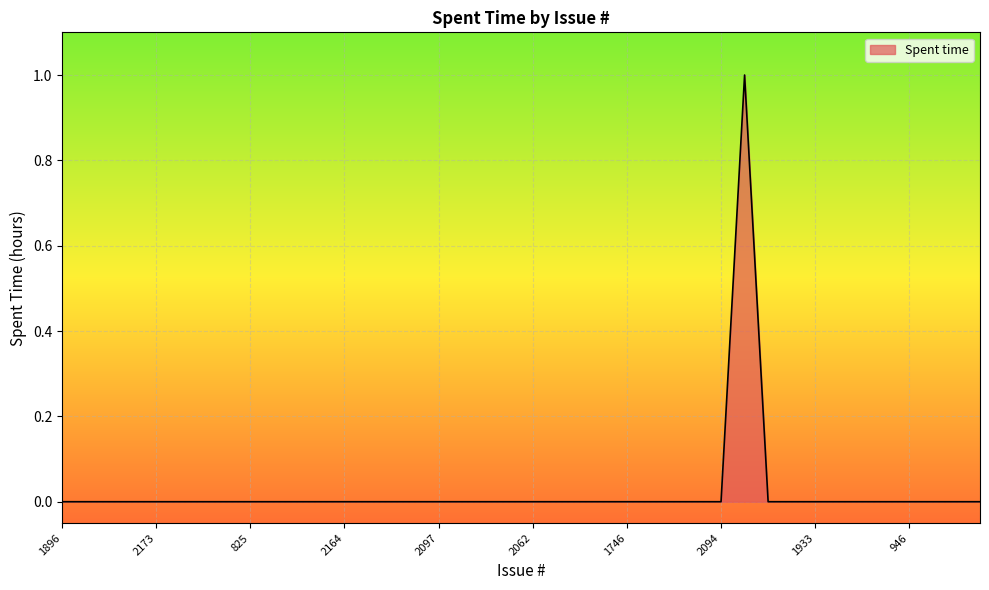

Rank the categories by value from lowest to highest.

1896, 1893, 1886, 1881, 2173, 2155, 862, 834, 825, 819, 860, 2169, 2164, 2161, 2160, 2158, 2097, 2079, 2078, 2066, 2062, 2059, 2026, 1879, 1746, 960, 2108, 2106, 2094, 1935, 1934, 1933, 1932, 1931, 1866, 946, 849, 2177, 2174, 1936